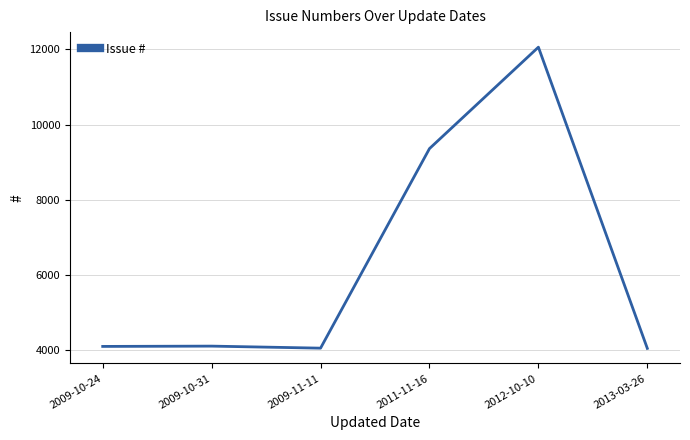

Is this an area chart (filled region under the line)?

No